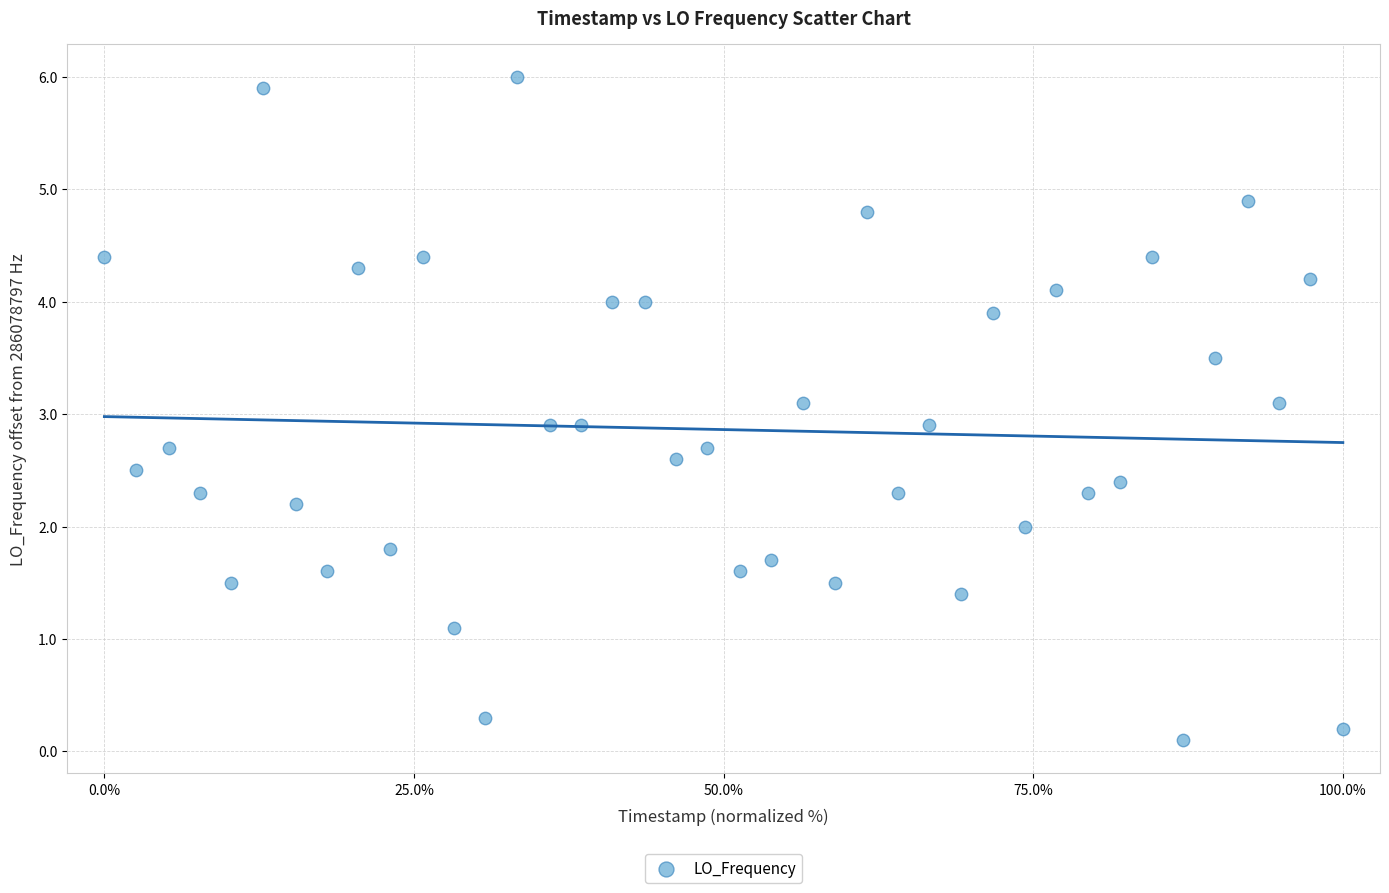

What is the range of X values (max minus min)?

100.0